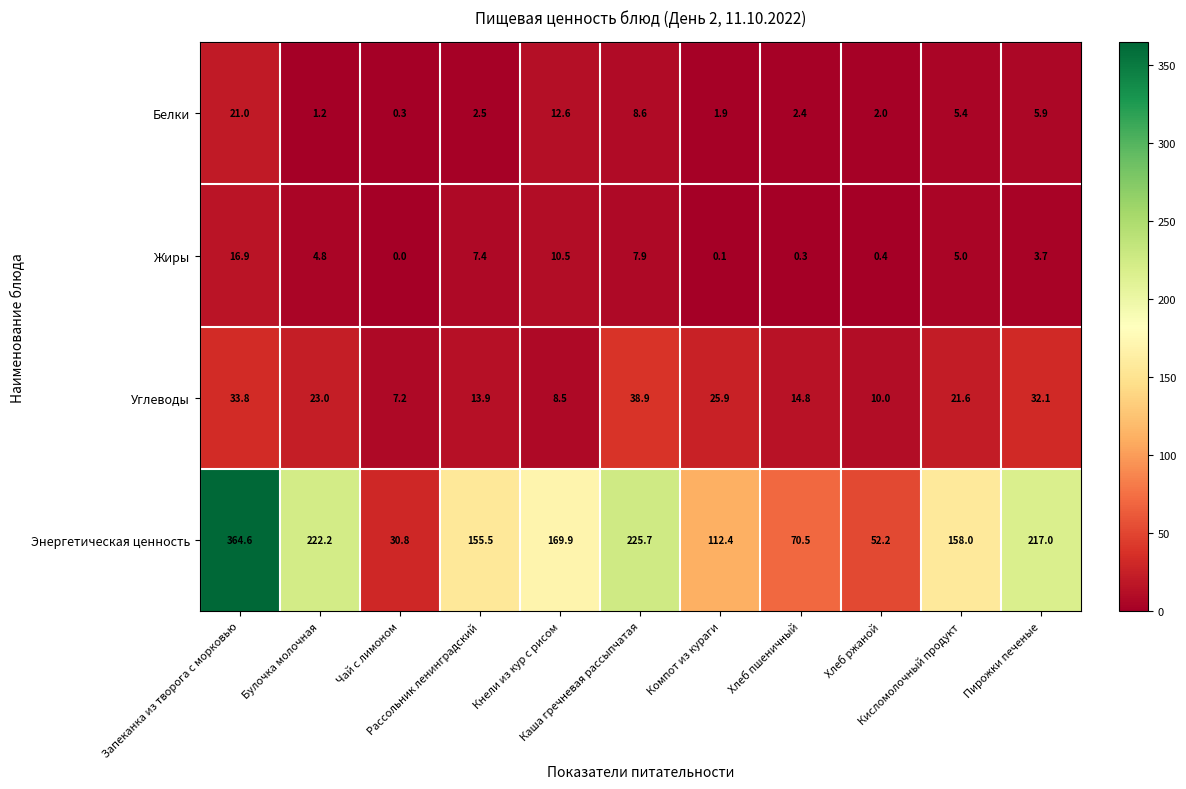

Rank the series by their maximum value, from lowest to highest.

Жиры, Белки, Углеводы, Энергетическая ценность